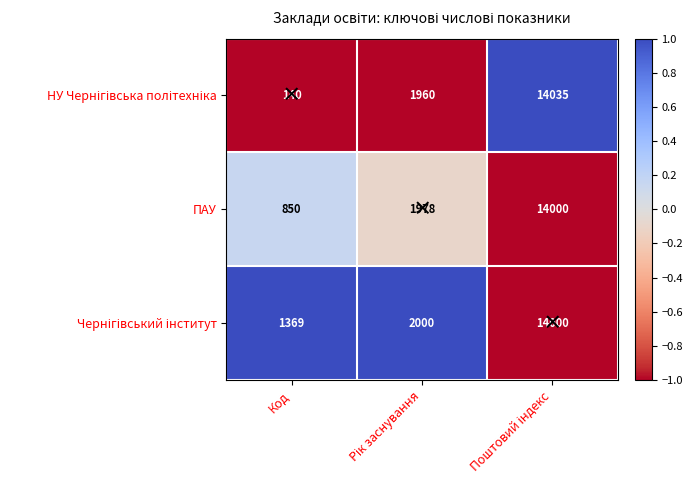

Which category has the lowest value across all series?

Код